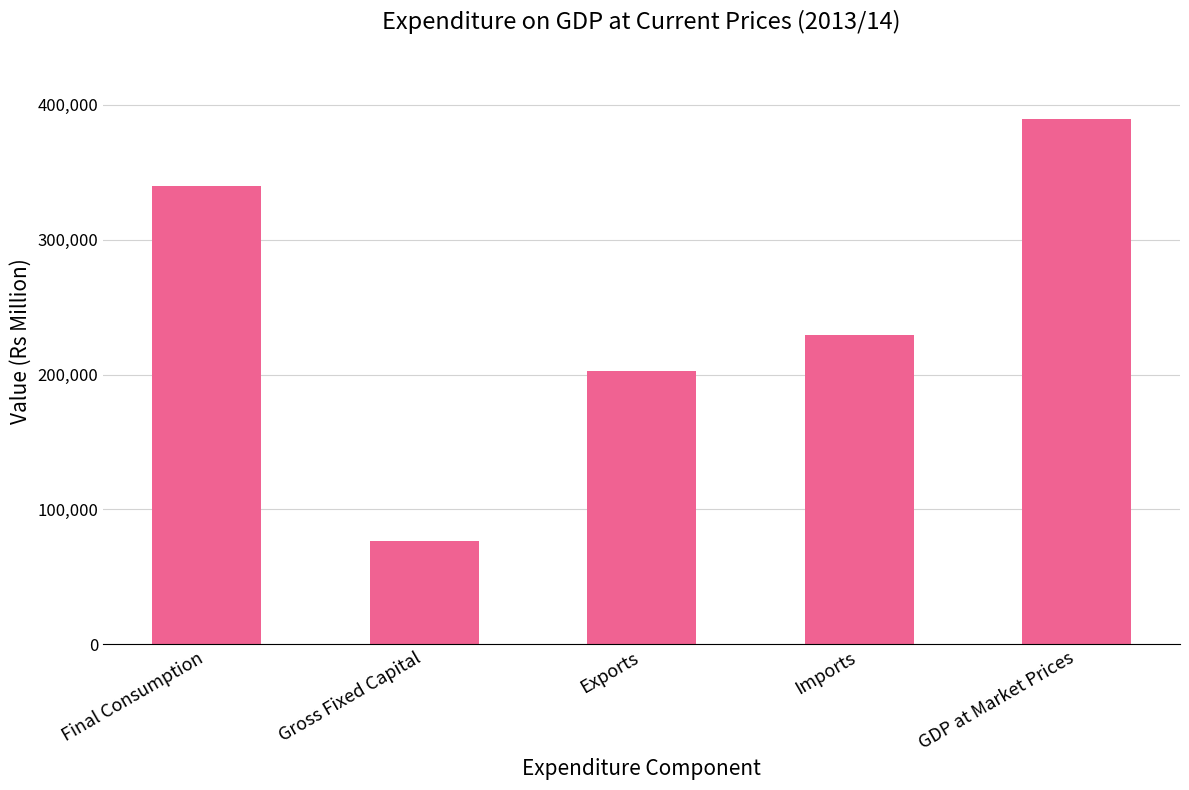

What is the label of the 1st bar from the right?

GDP at Market Prices